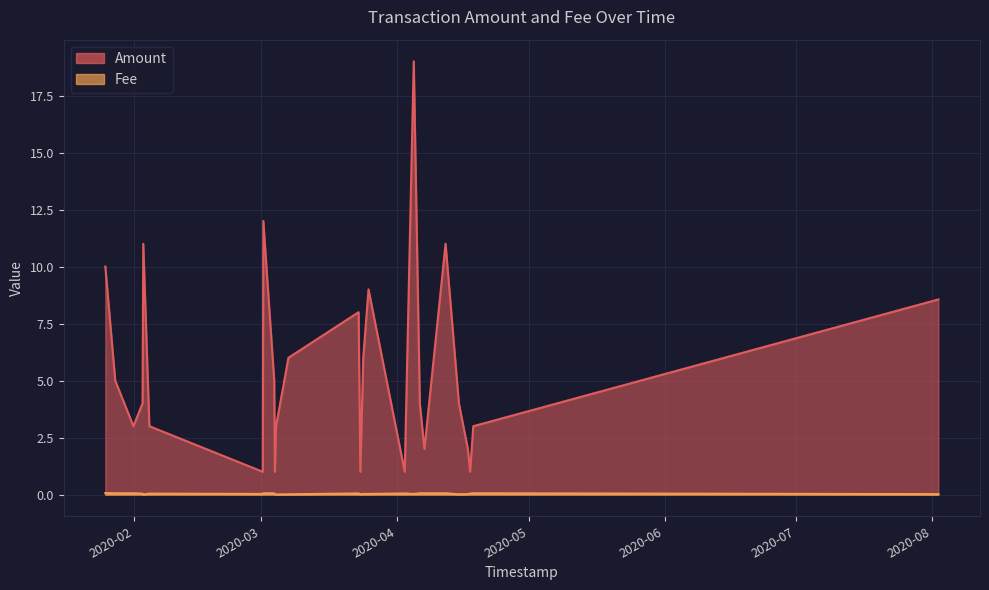

The Fee series shows 0.0 at 7. True or false?

False